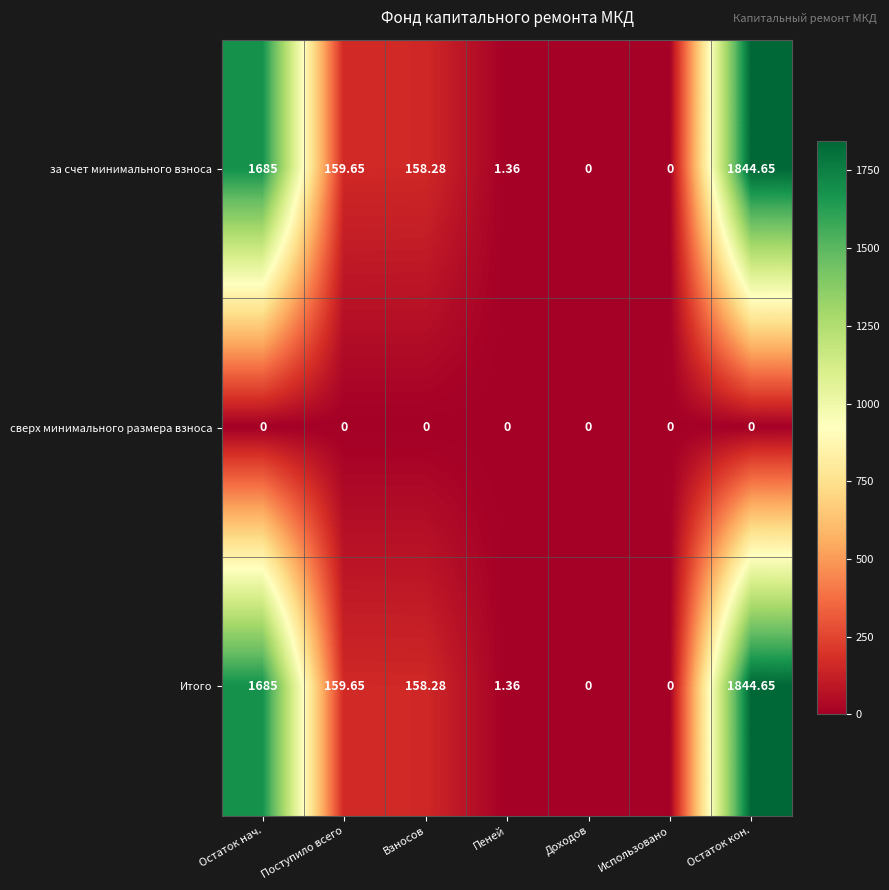

Where is за счет минимального взноса nearest to the value 922?

Поступило всего